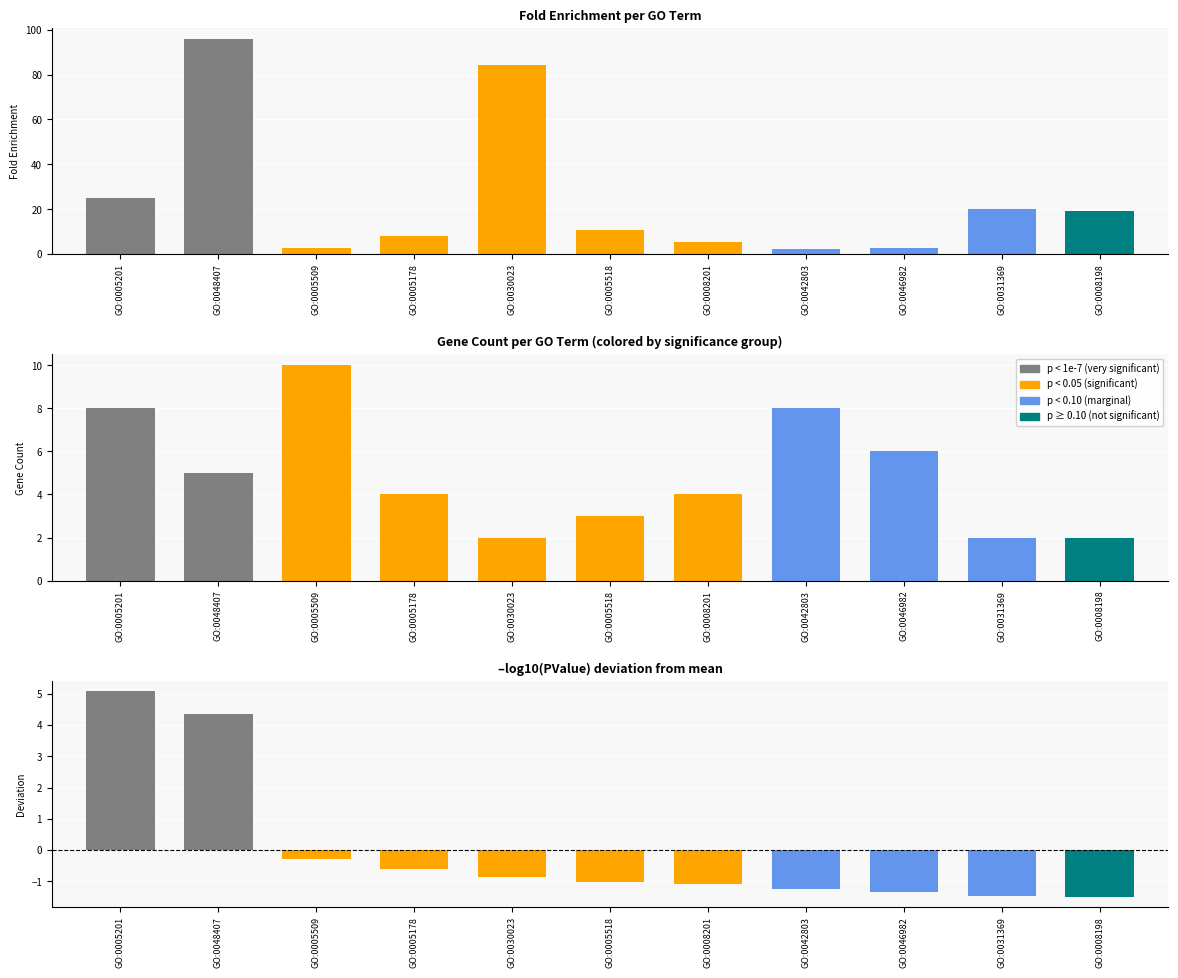

The value of -log10(PValue) residual at GO:0048407 is 1.3. True or false?

False